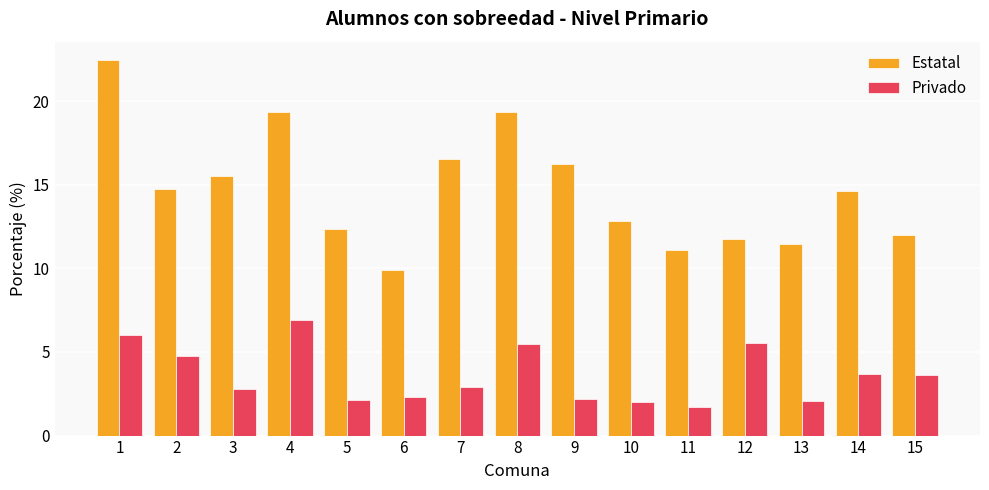

List the series in order of their peak value, lowest first.

Privado, Estatal